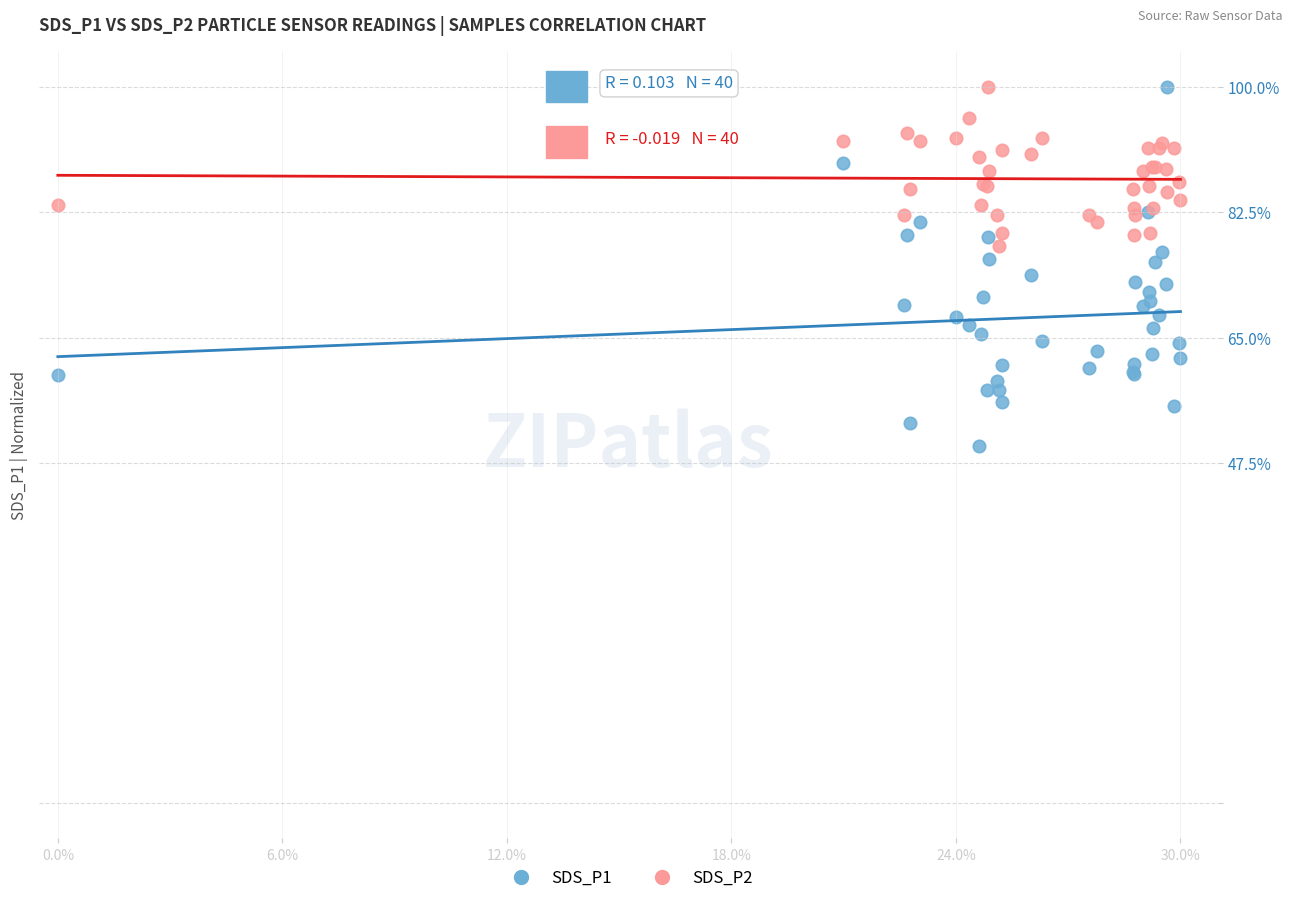

What is the X range (max minus min) for the scatter plot?

30.0